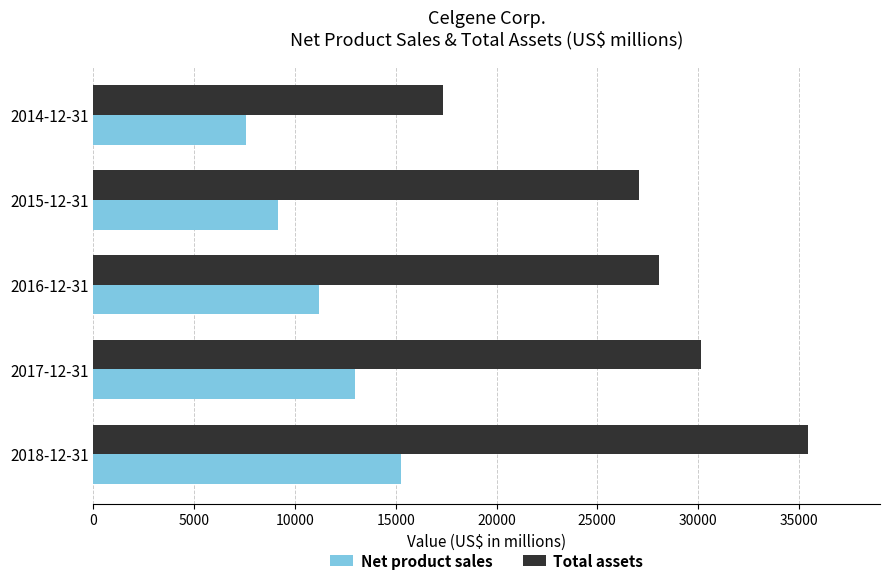

Which series has the largest total across all categories?

Total assets